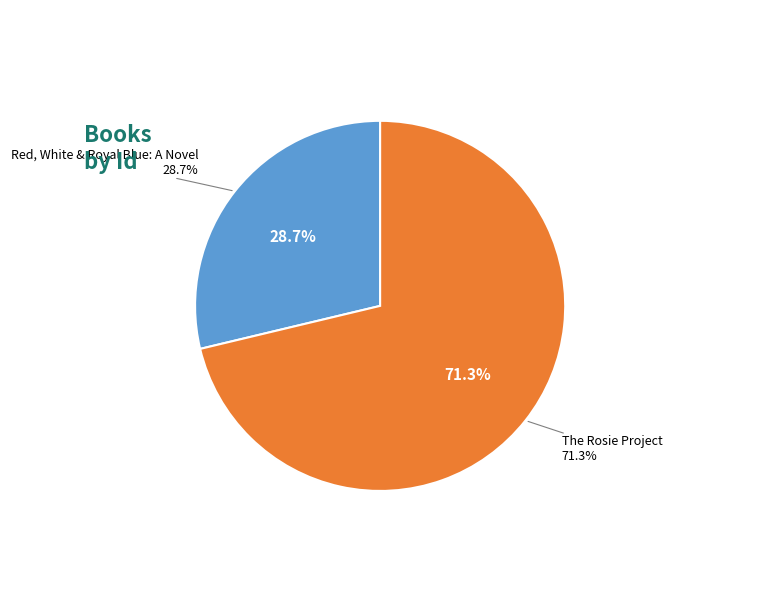

What is the largest slice in the pie chart?

The Rosie Project